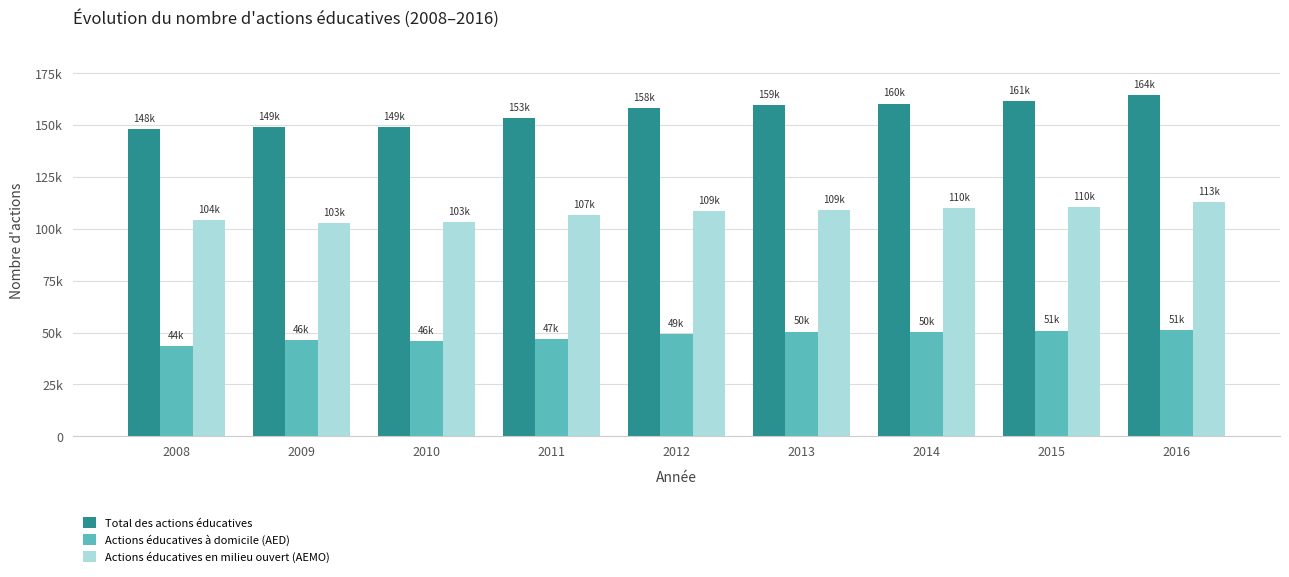

At which category is the sum across all series the highest?

2016